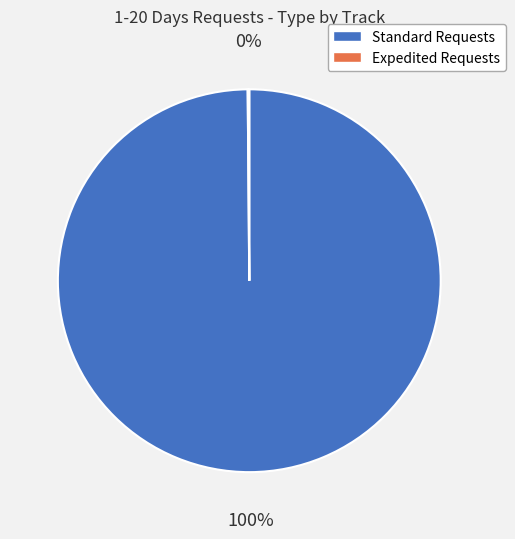

The Standard Requests slice represents 100% of the pie. True or false?

True